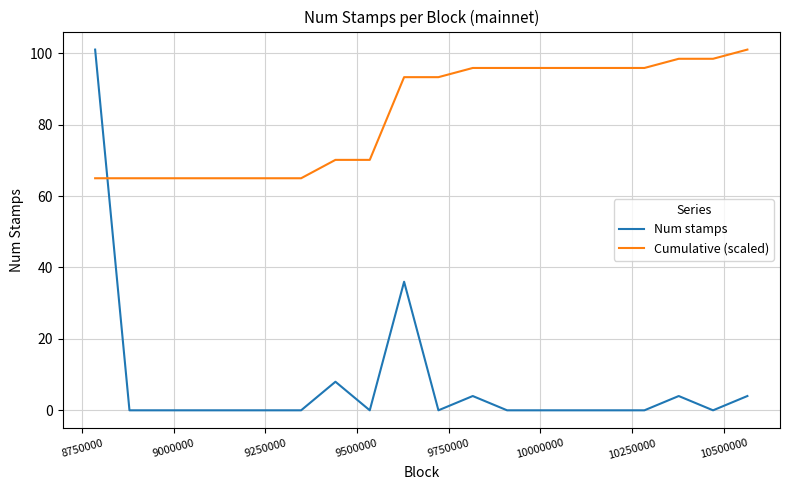

Is this an area chart (filled region under the line)?

No